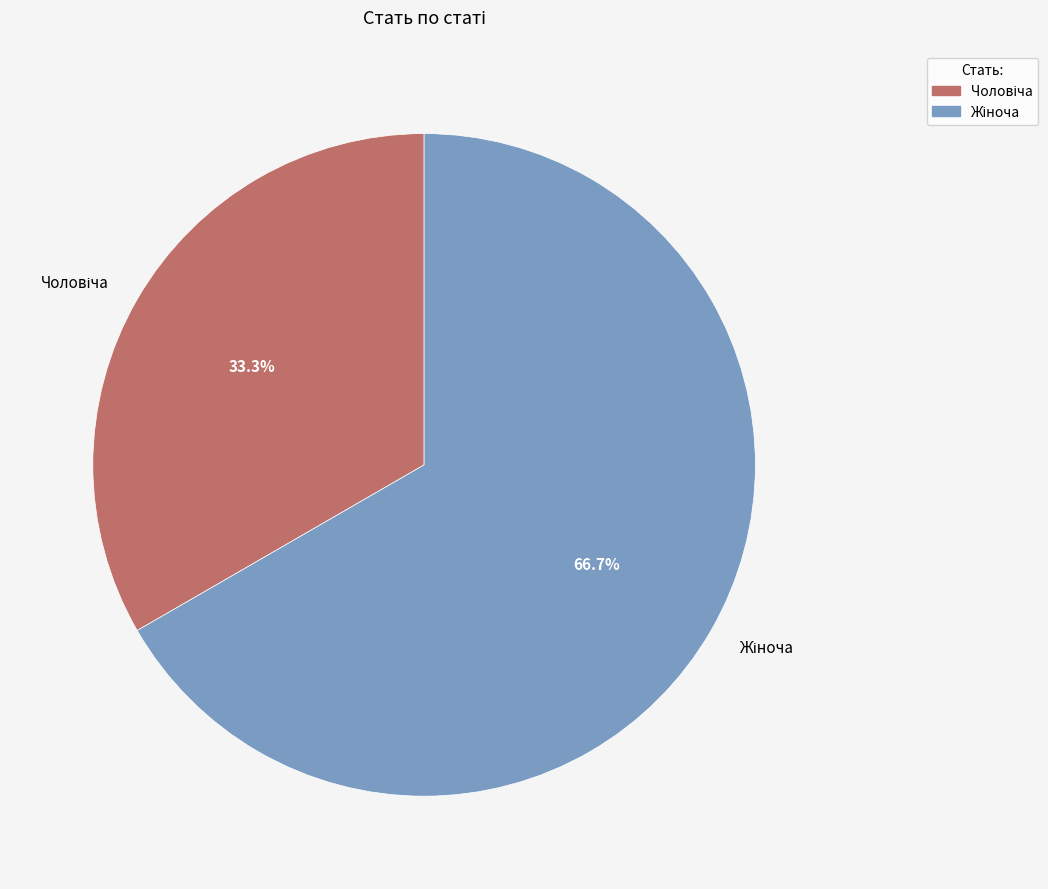

Is there any slice that represents more than half of the pie?

Yes